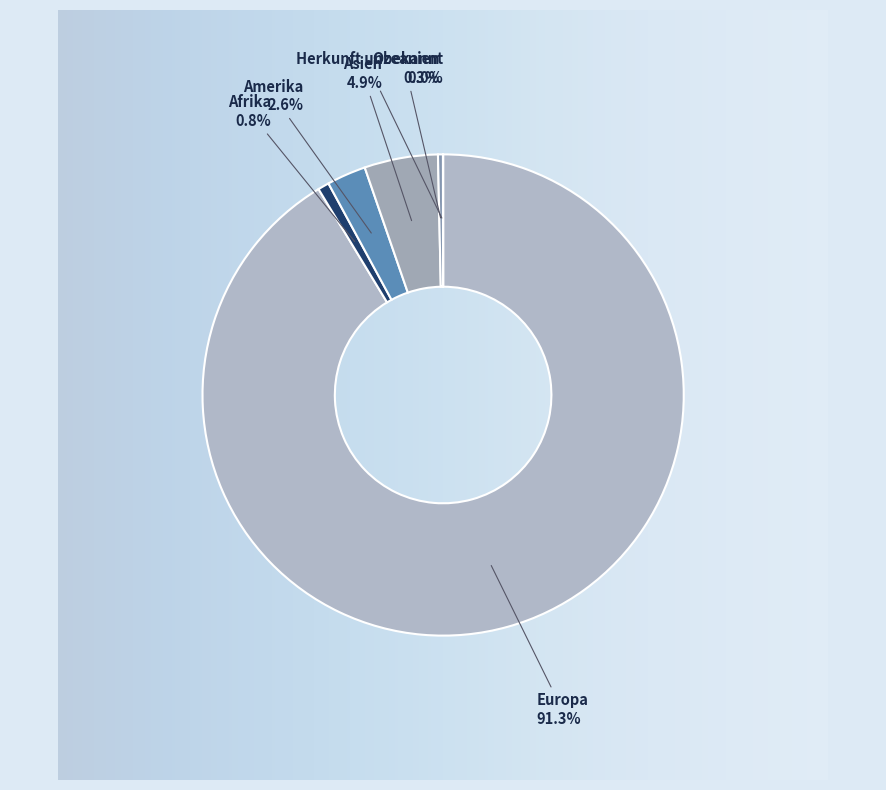

Which slice is the largest?

Europa